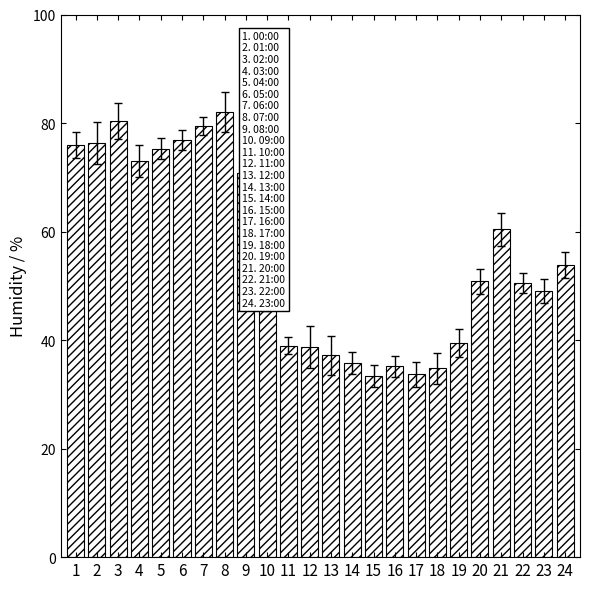

What is the ratio of the value at 22 to the value at 6?

0.7